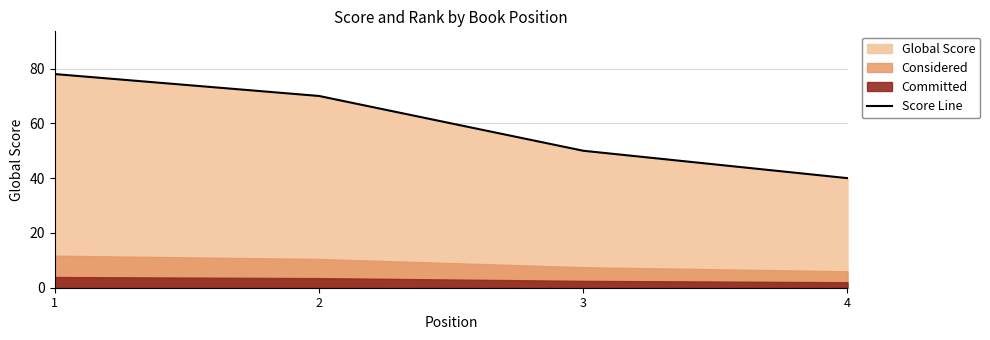

Reading left to right, extract all data points from this chart.

78	70	50	40